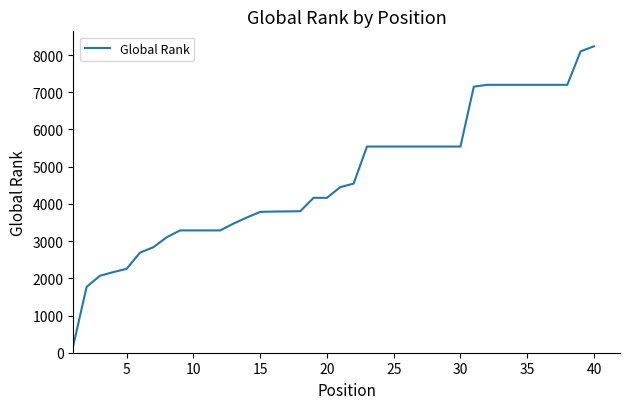

What is the difference between the maximum and minimum values?

8042